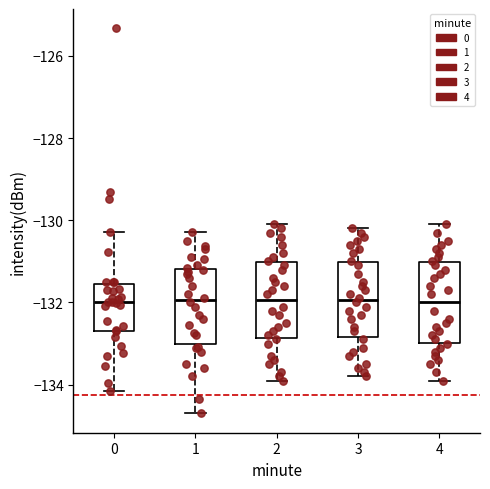

Where does the median line of the box at x = 1 sit on the y-axis? The values are not printed on the chart, so give them approximately, as read against the axis.

-132.0